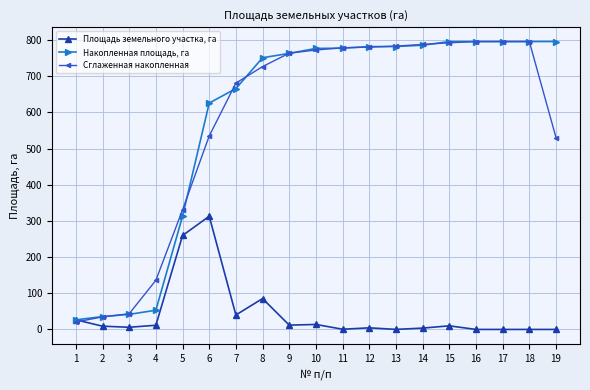

Is this an area chart (filled region under the line)?

No